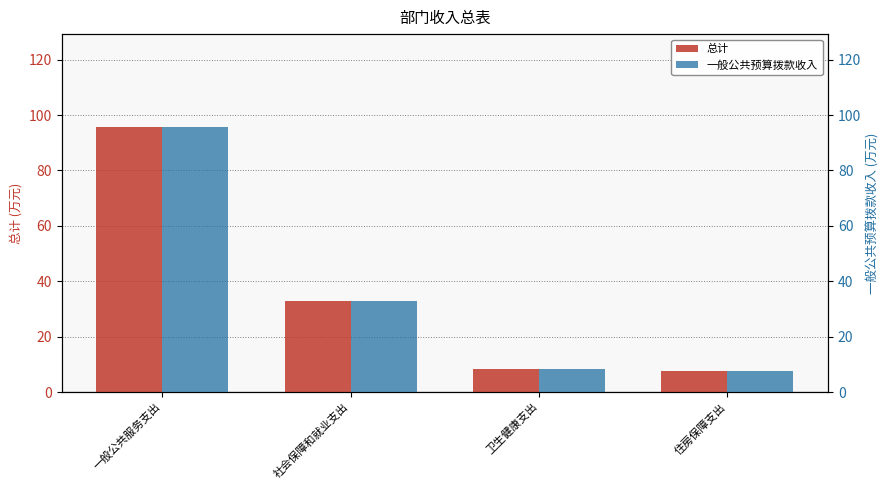

List the labels in order of 总计 value, largest first.

一般公共服务支出, 社会保障和就业支出, 卫生健康支出, 住房保障支出